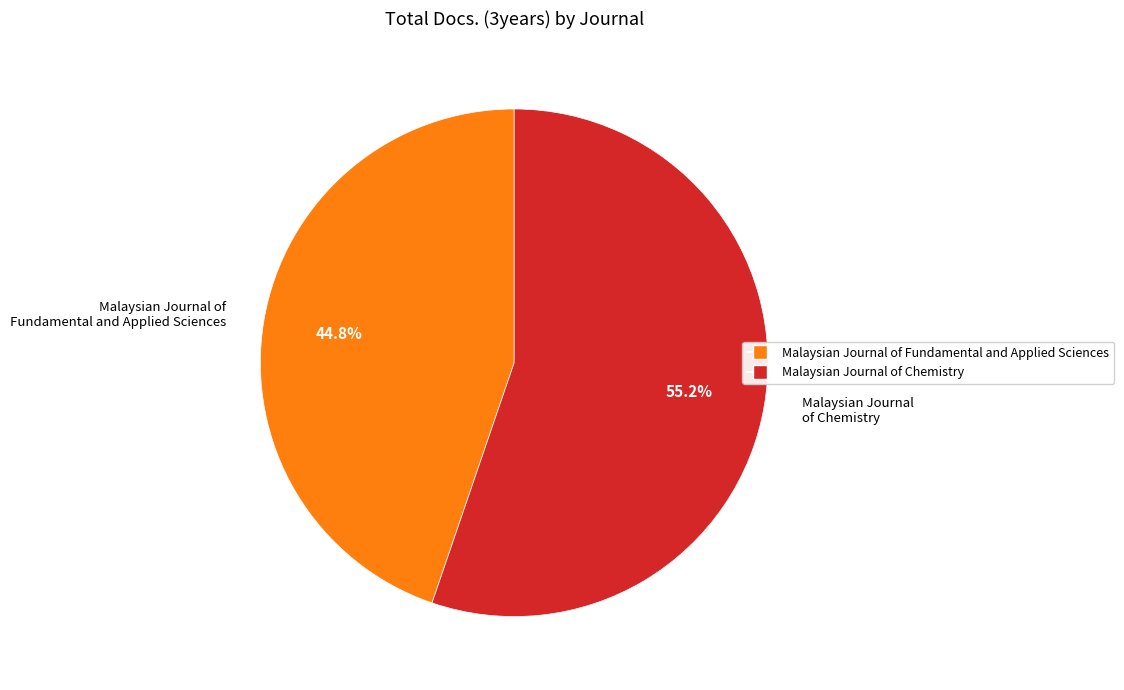

To the nearest percent, what is the difference between the Malaysian Journal of Fundamental and Applied Sciences and Malaysian Journal of Chemistry slice percentages?

10%